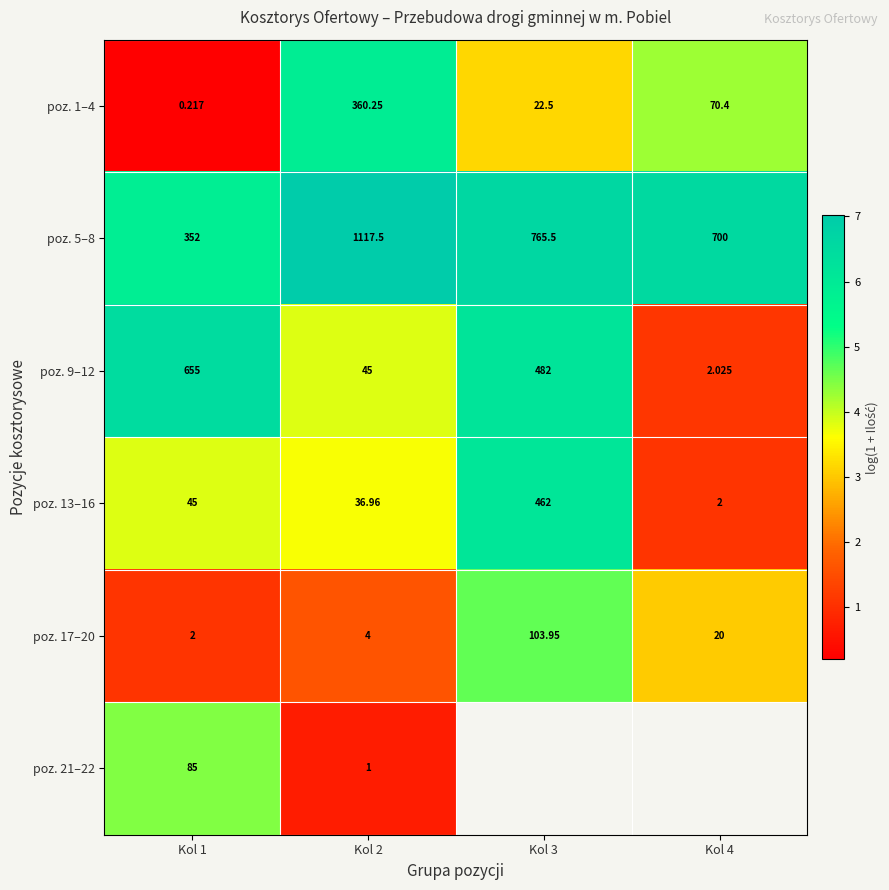

At which category is the sum across all series the highest?

Kol 2